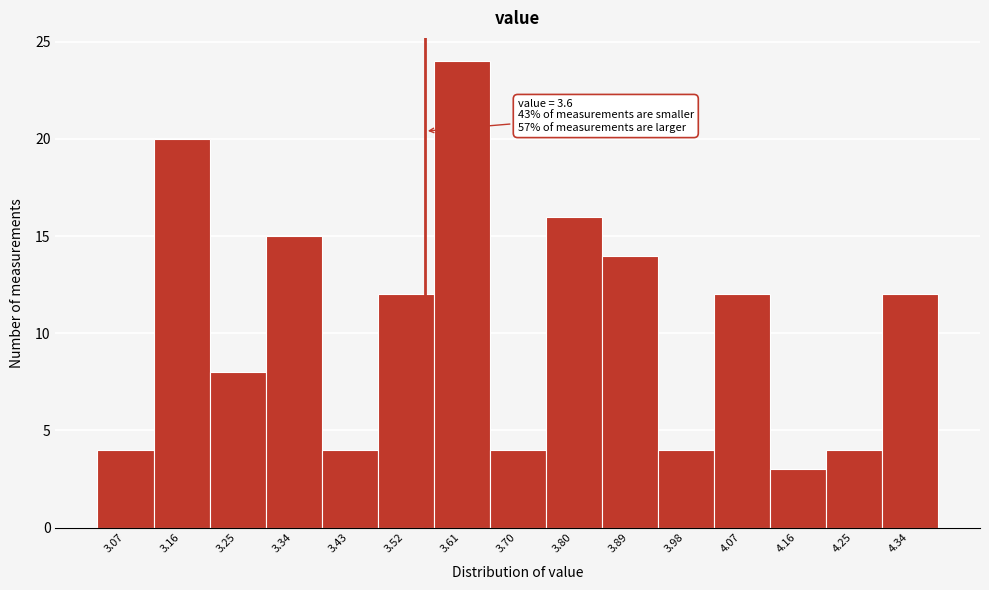

Reading left to right, list all the values displayed in this chart.

4	20	8	15	4	12	24	4	16	14	4	12	3	4	12